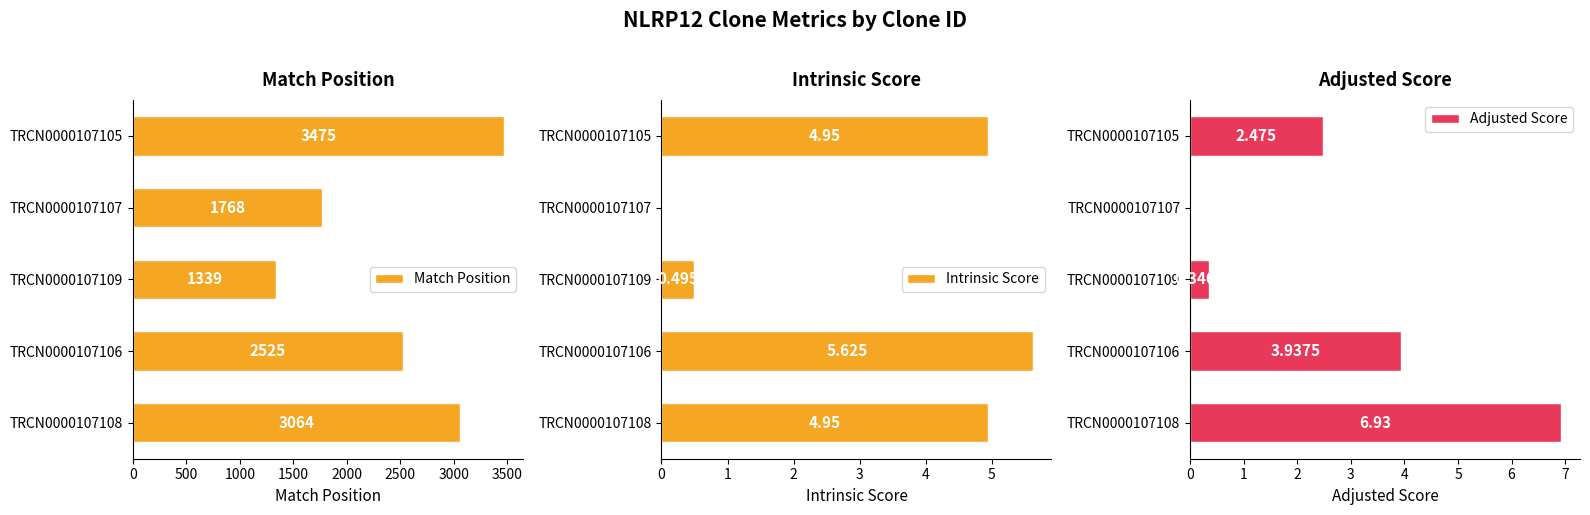

What are all the series names shown in the legend?

Match Position, Intrinsic Score, Adjusted Score